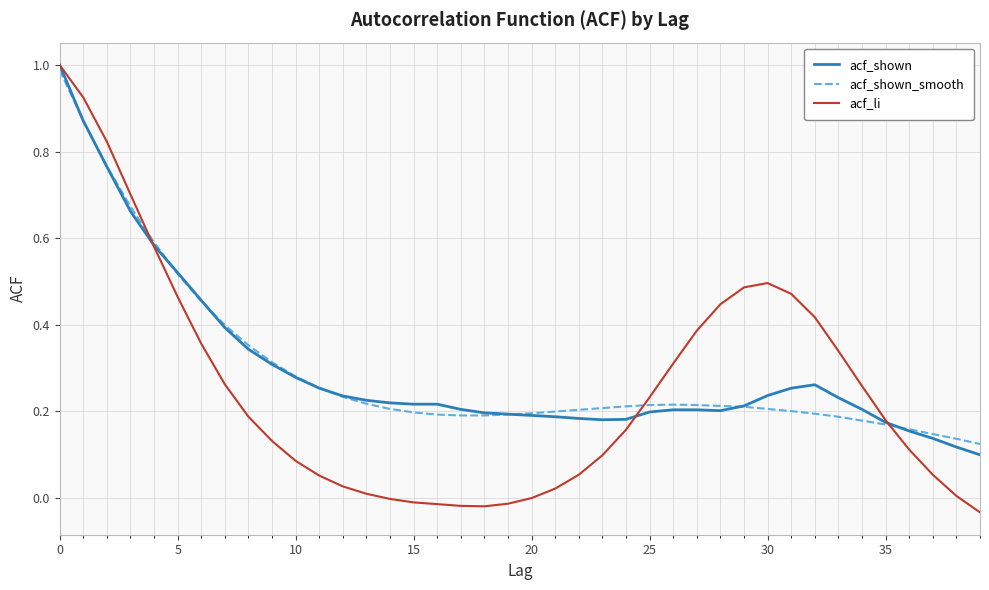

Does the chart display data point markers on the line(s)?

No